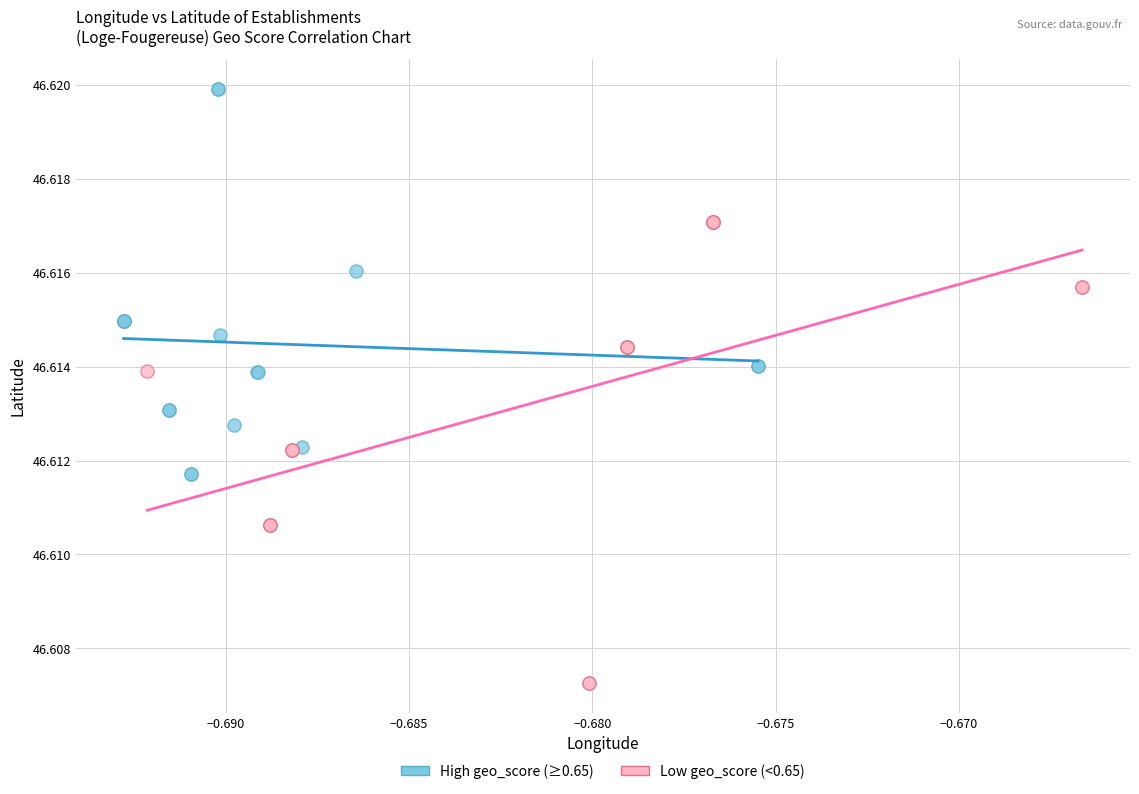

What are all the series names shown in the legend?

High geo_score (≥0.65), Low geo_score (<0.65)